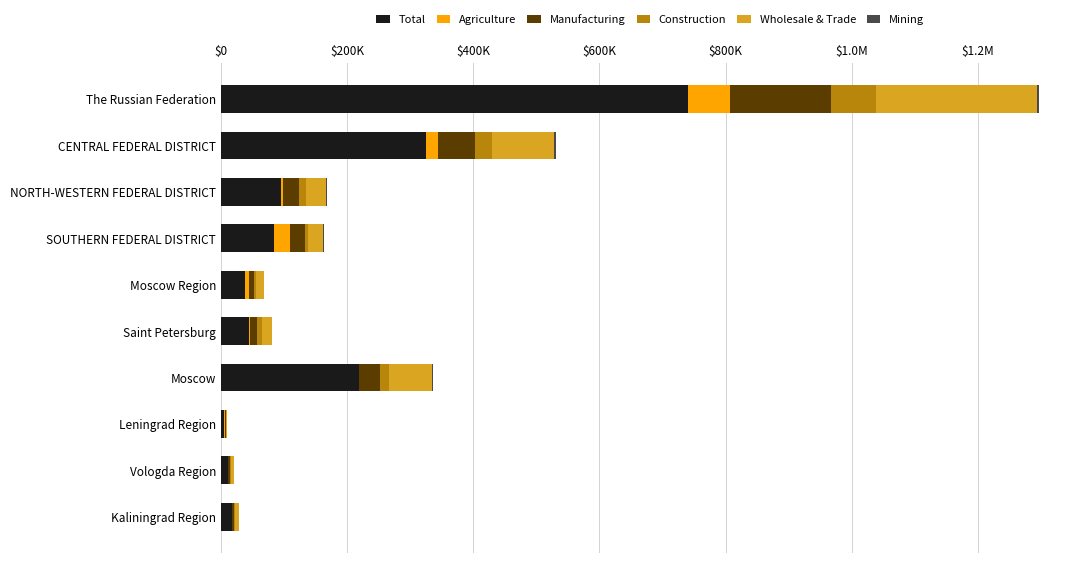

How many bars are there in total?

60